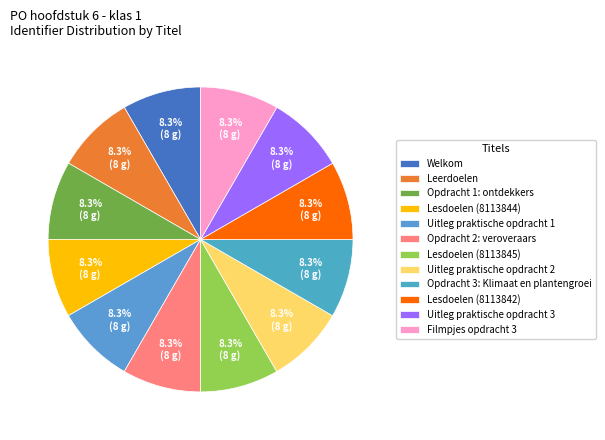

Rank the categories by value from highest to lowest.

Filmpjes opdracht 3, Uitleg praktische opdracht 2, Uitleg praktische opdracht 3, Uitleg praktische opdracht 1, Lesdoelen (8113845), Lesdoelen (8113844), Lesdoelen (8113842), Leerdoelen, Opdracht 3: Klimaat en plantengroei, Opdracht 2: veroveraars, Opdracht 1: ontdekkers, Welkom